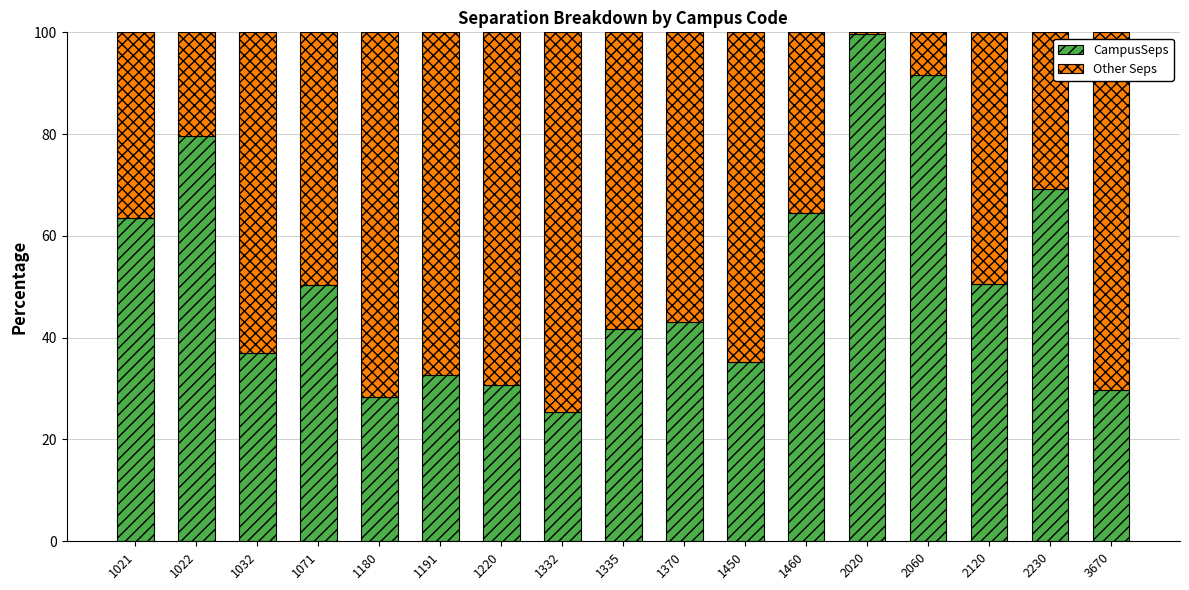

What is the total value across all series at 1180?

100.0